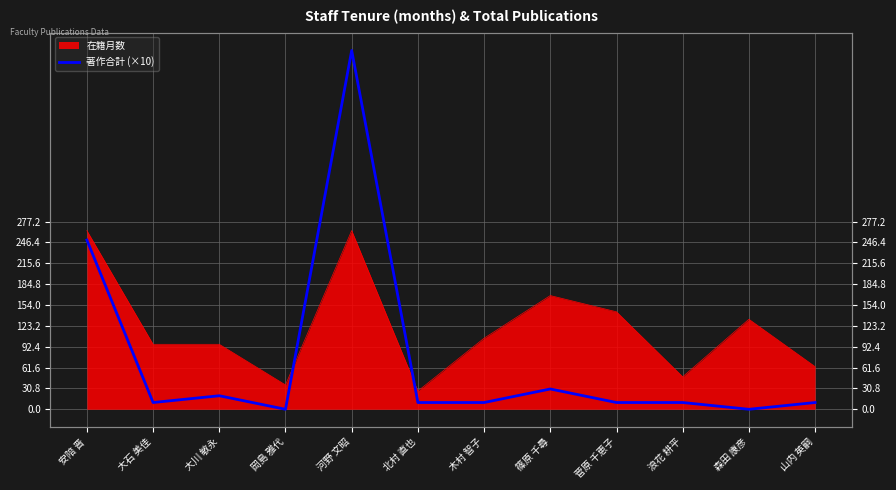

Reading right to left, what are all the values shown in this chart?

10	0	10	10	30	10	10	530	0	20	10	250